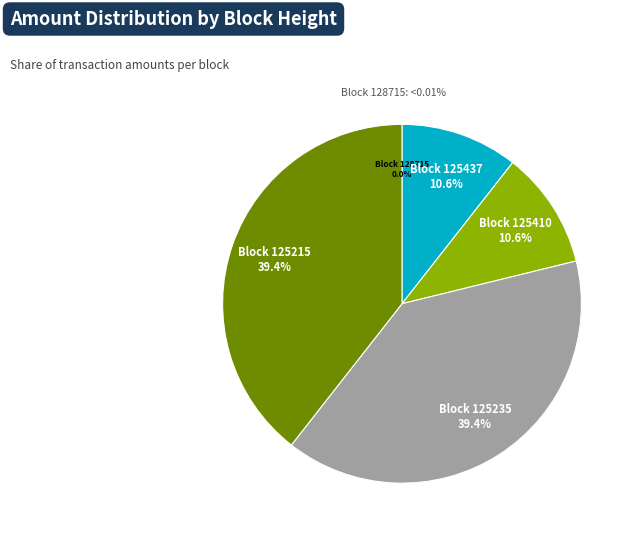

Which slice is the largest?

125215